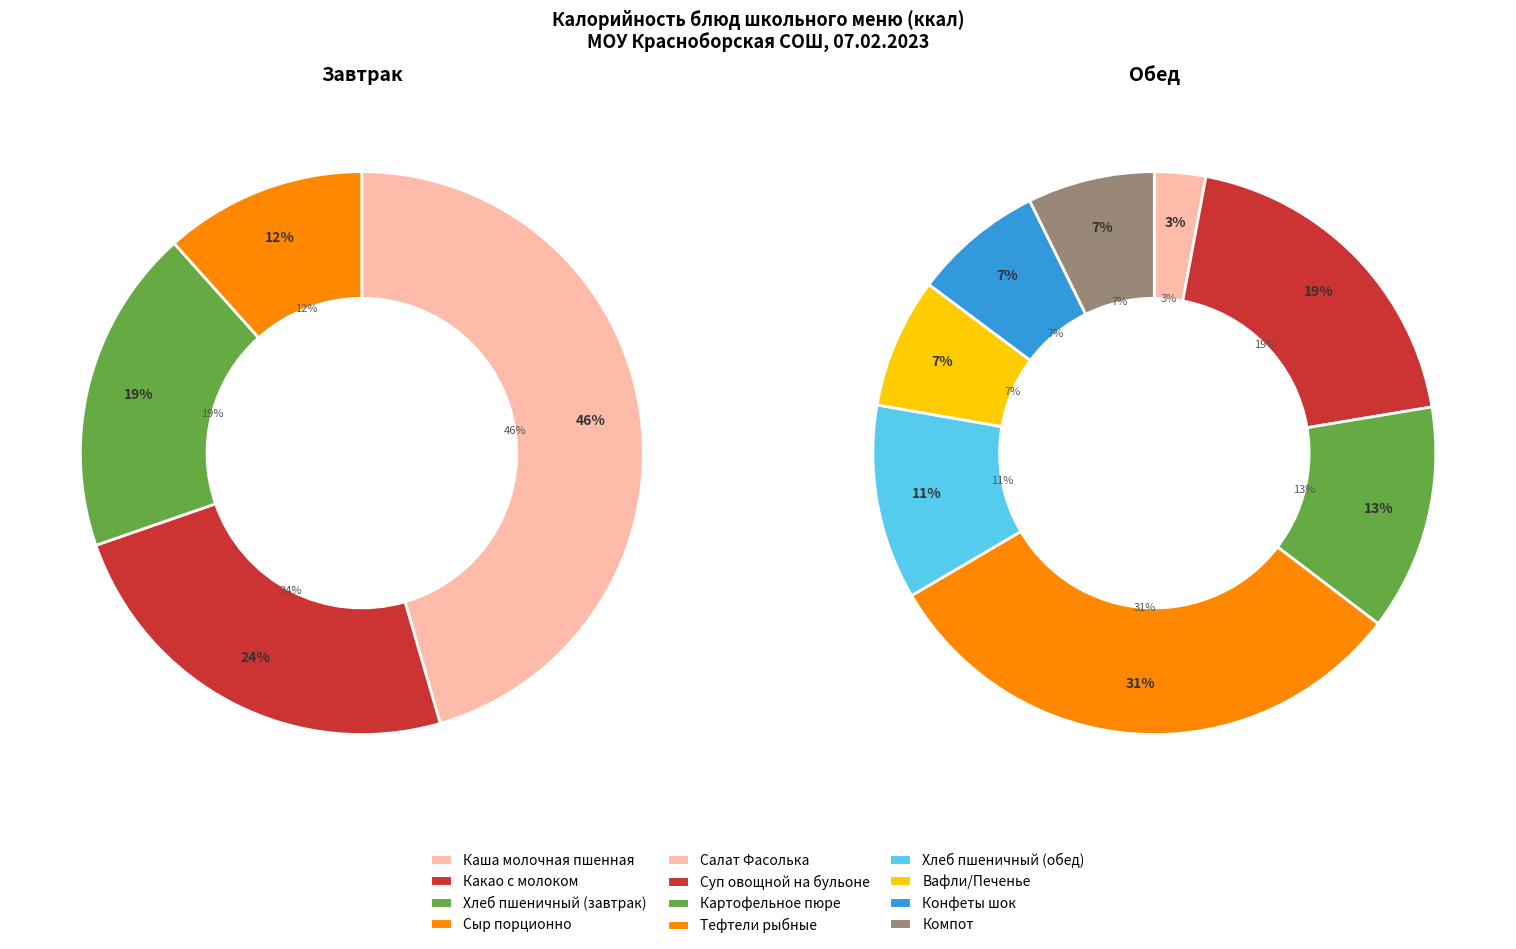

Which slice is the largest?

Каша молочная пшенная